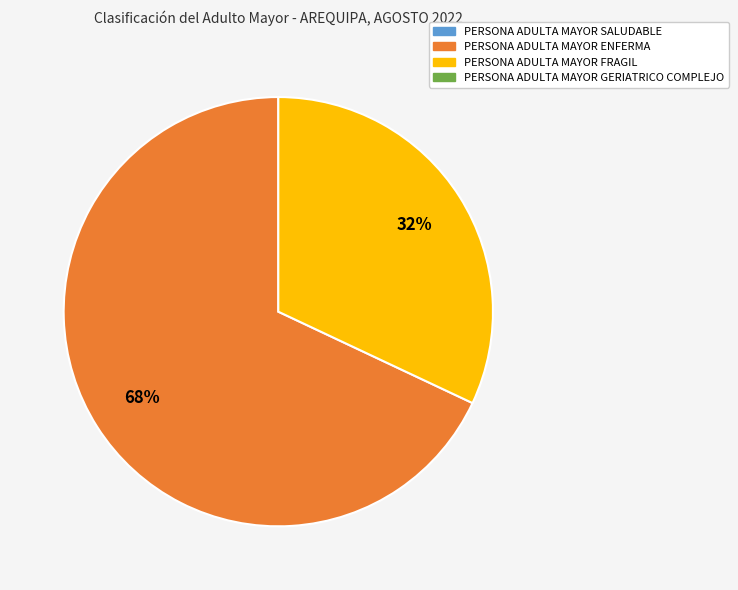

Is there a majority slice in this chart?

Yes